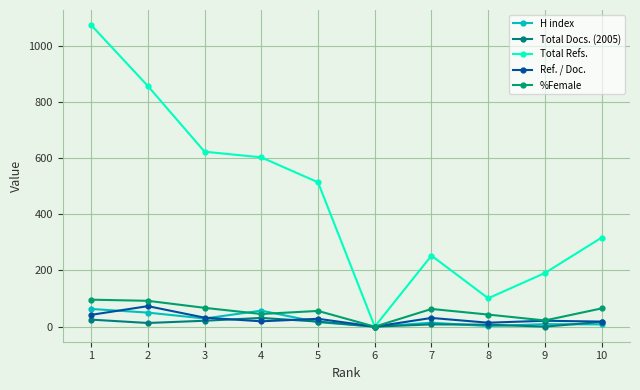

Is the value of H index at 9 greater than the value of Ref. / Doc. at 1?

No